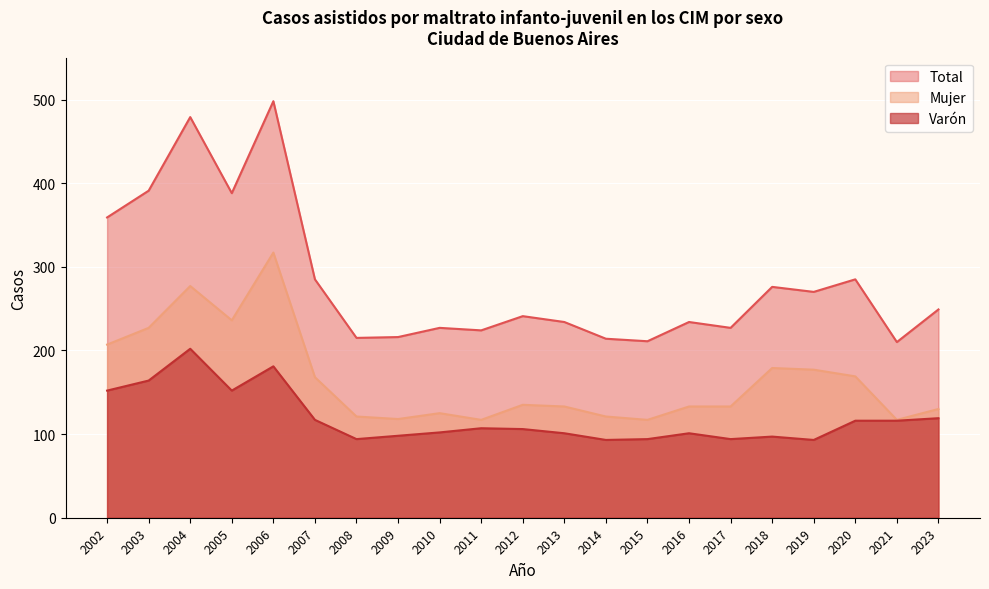

Between 2005 and 2023, which series saw the biggest shift?

Total